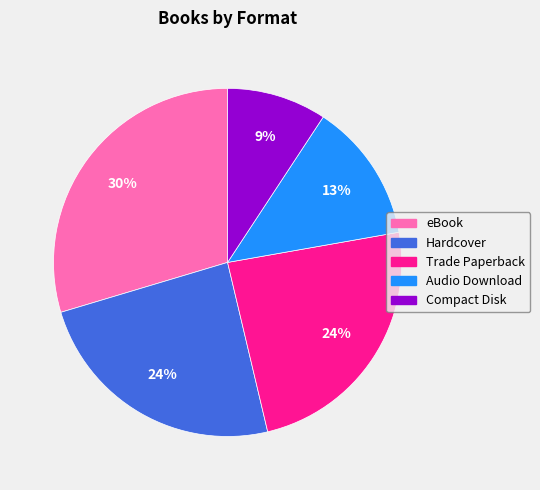

What is the largest slice in the pie chart?

eBook